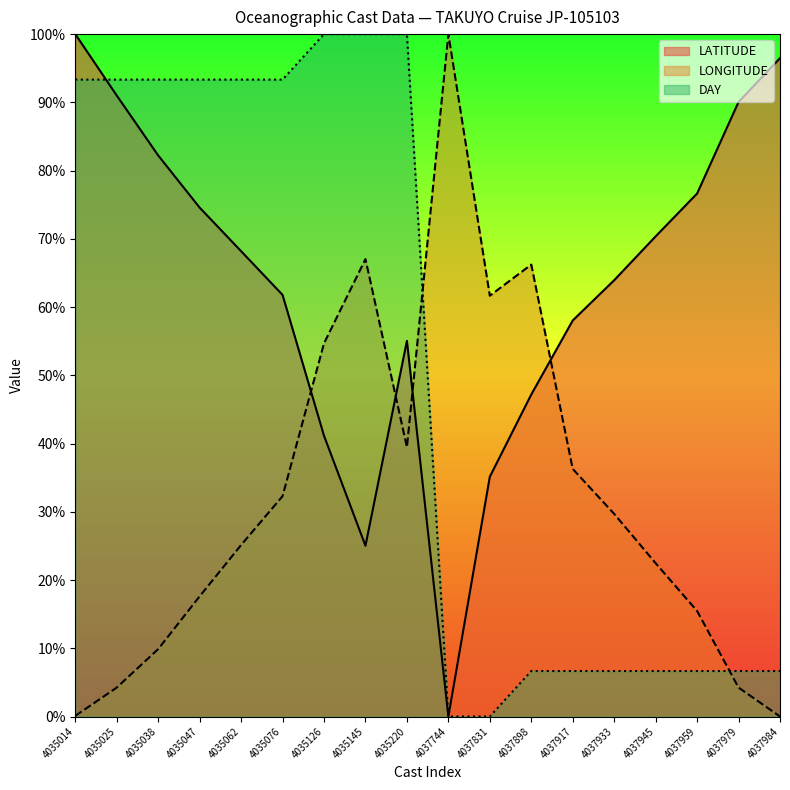

After their last crossing, which series has the higher values: LATITUDE or DAY?

DAY